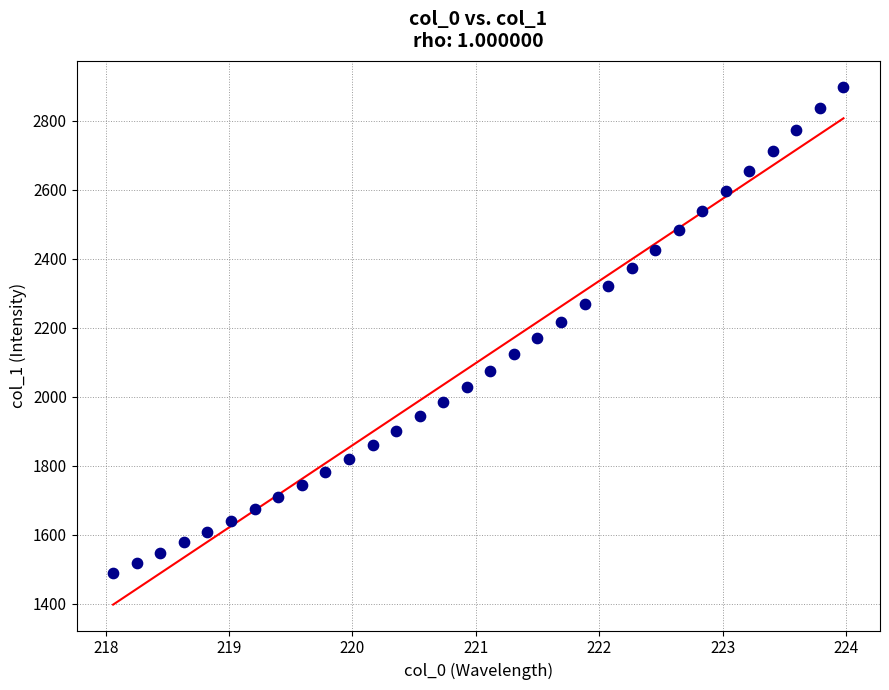

What is the range of Y values (max minus min)?

1409.1